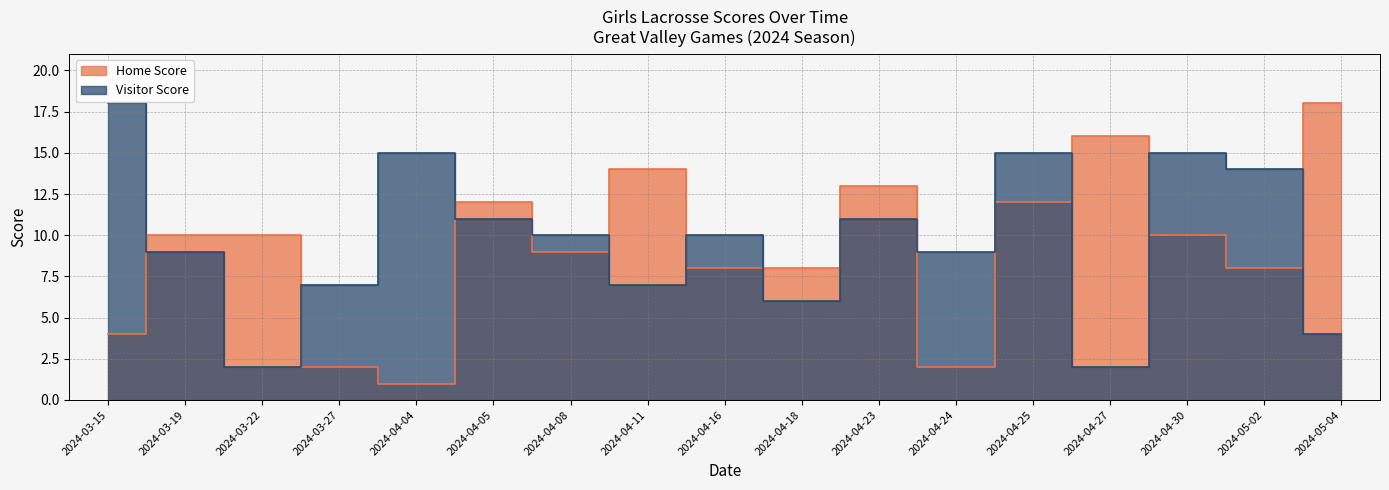

Does the chart display data point markers on the line(s)?

No